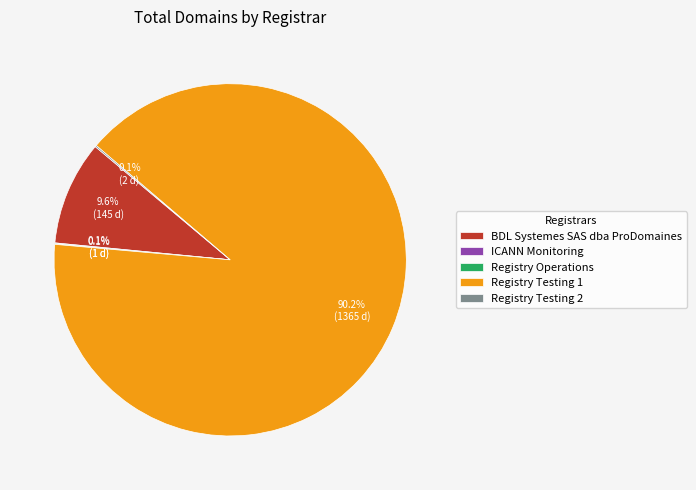

Is there a majority slice in this chart?

Yes